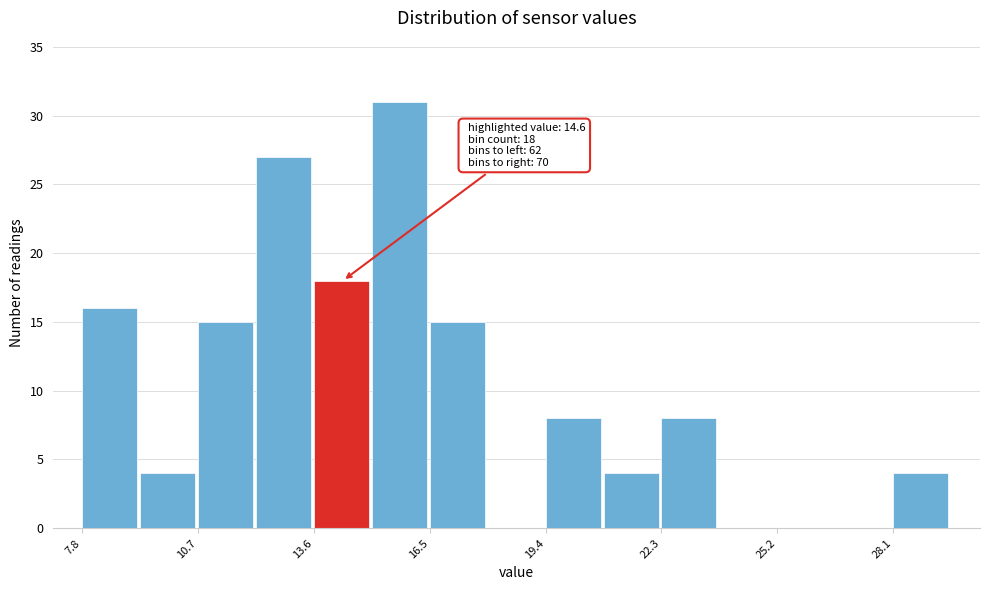

Read against the x-axis, roughly where is the centre of the tallest bar?

15.5